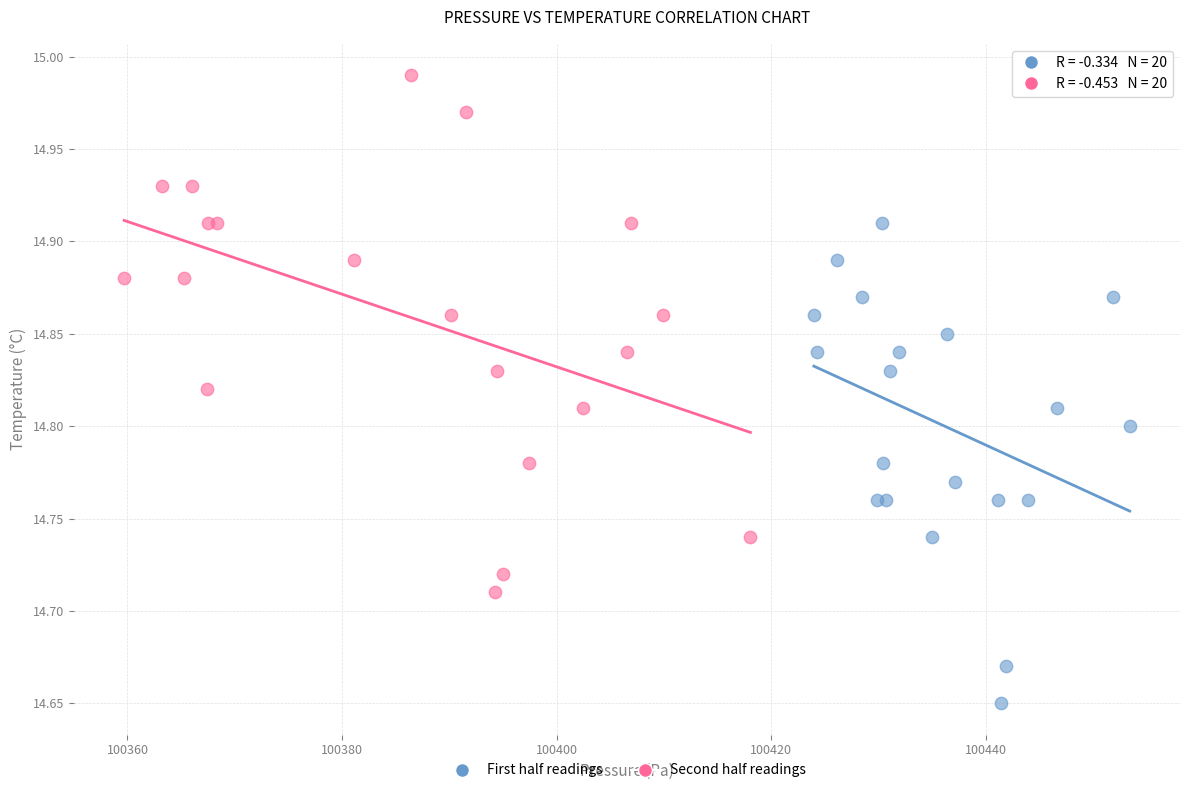

Which series has the widest spread of Y values?

Second half readings